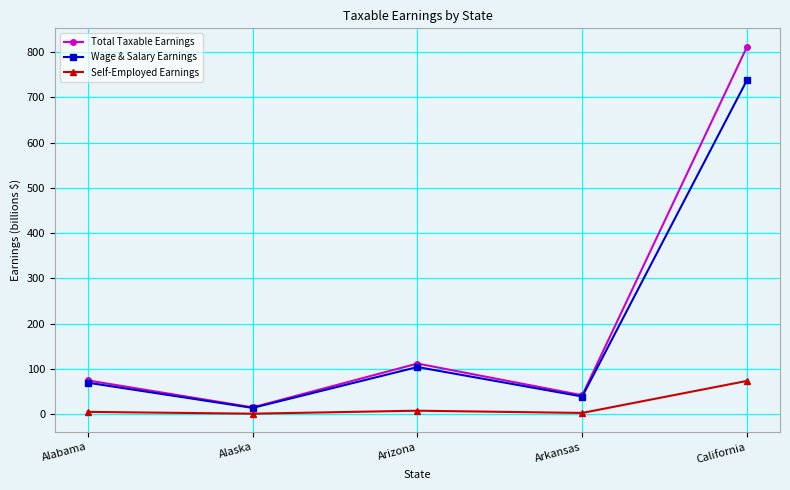

What is the value of the Self-Employed Earnings point at the 4th from the left?

2.8